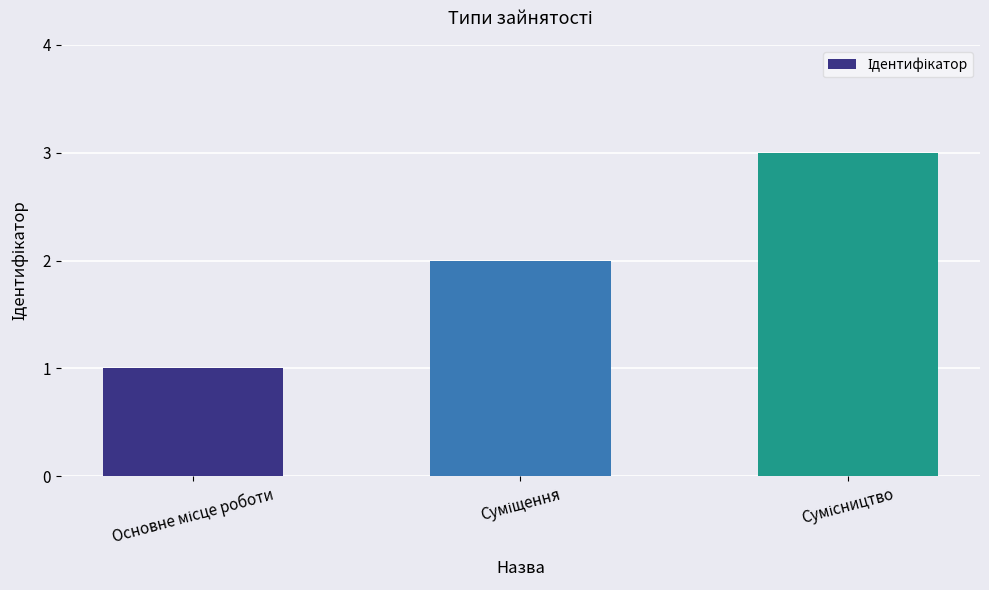

How many values are below 2?

1